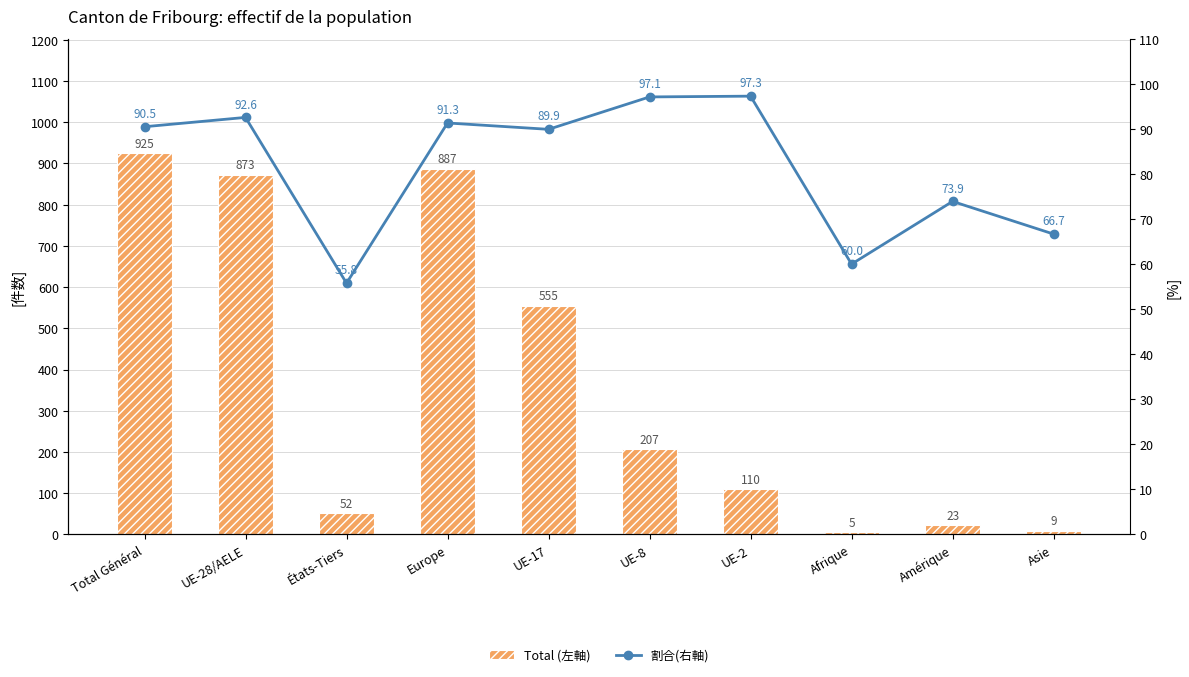

Rank the series by their maximum value, from lowest to highest.

割合(右軸), Total (左軸)